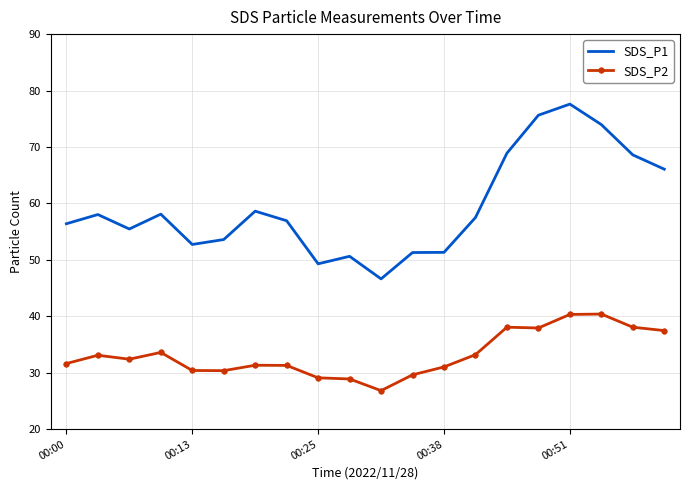

How many categories are shown in the chart?

20